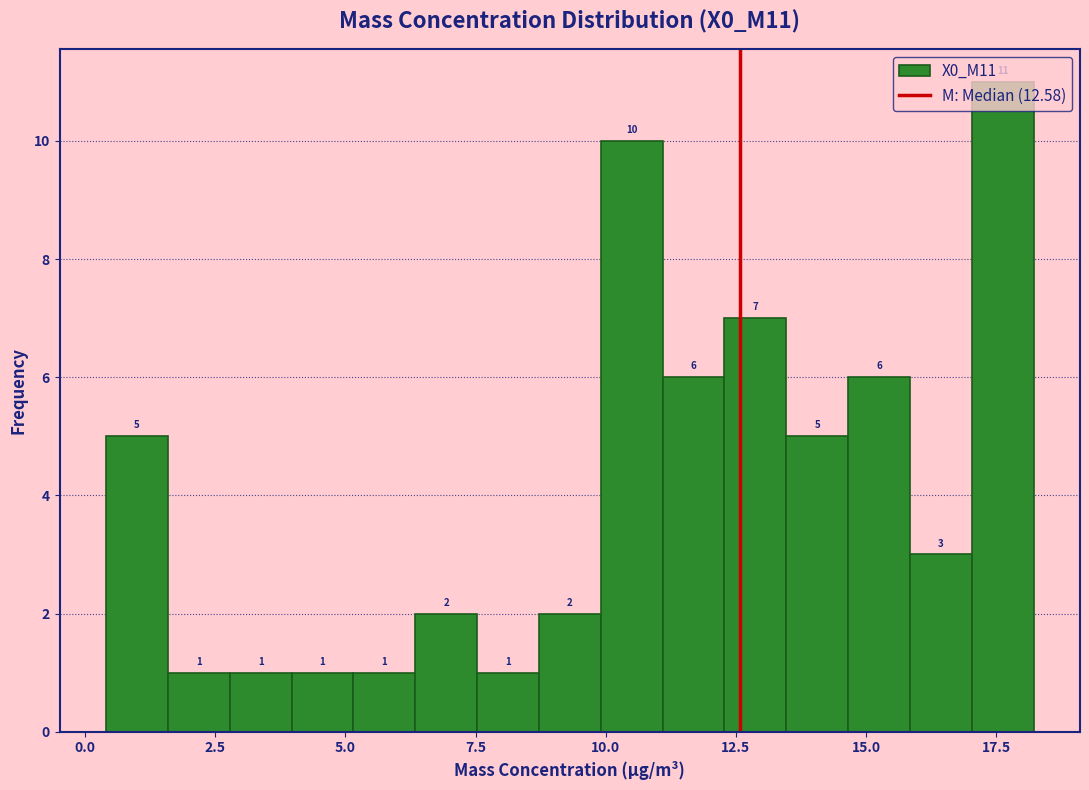

Around what value on the x-axis is the tallest bar? Give the approximate position of its centre, as read against the axis.

17.5